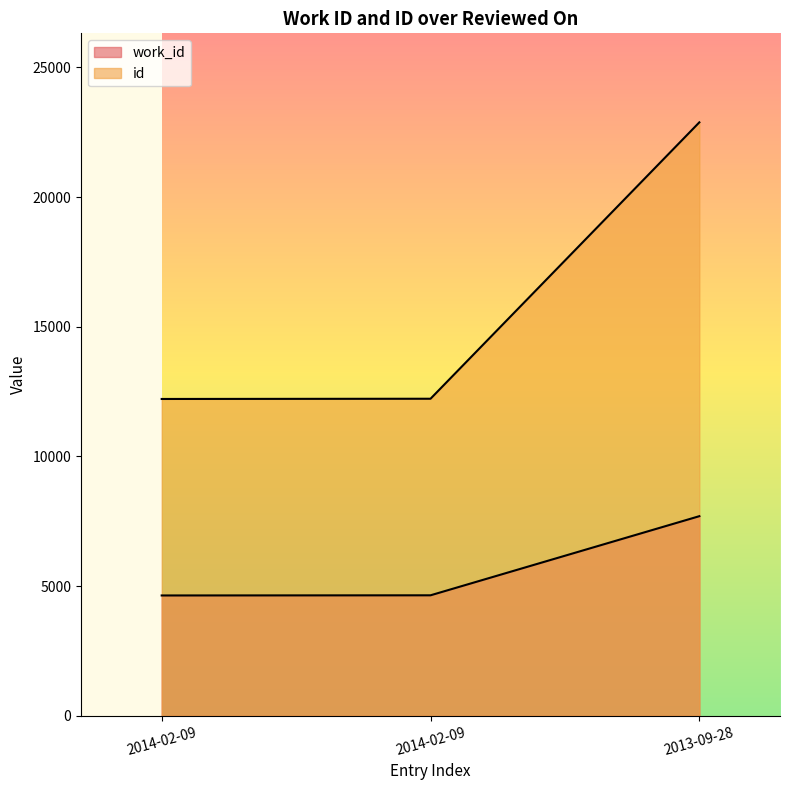

The value of id at 2013-09-28 is 15482. True or false?

False